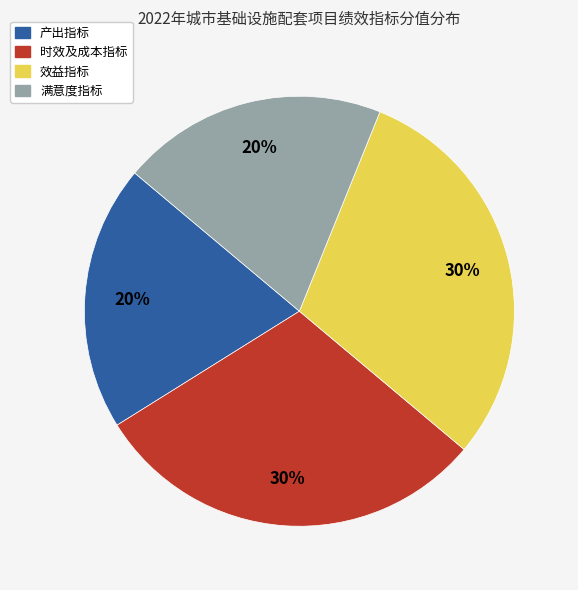

True or false: 产出指标 accounts for 11% of the total.

False